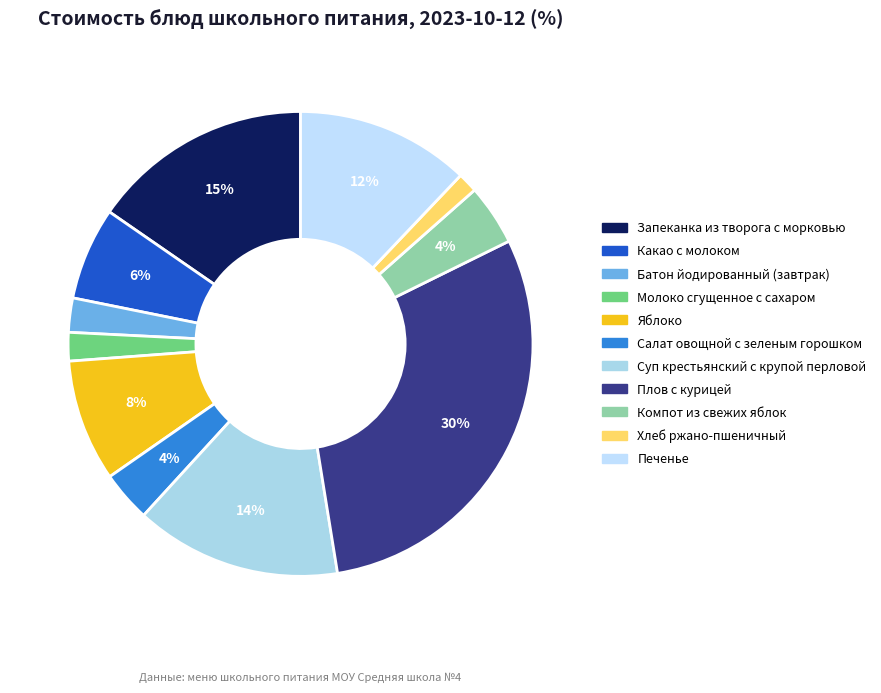

Count the number of slices in the pie.

11